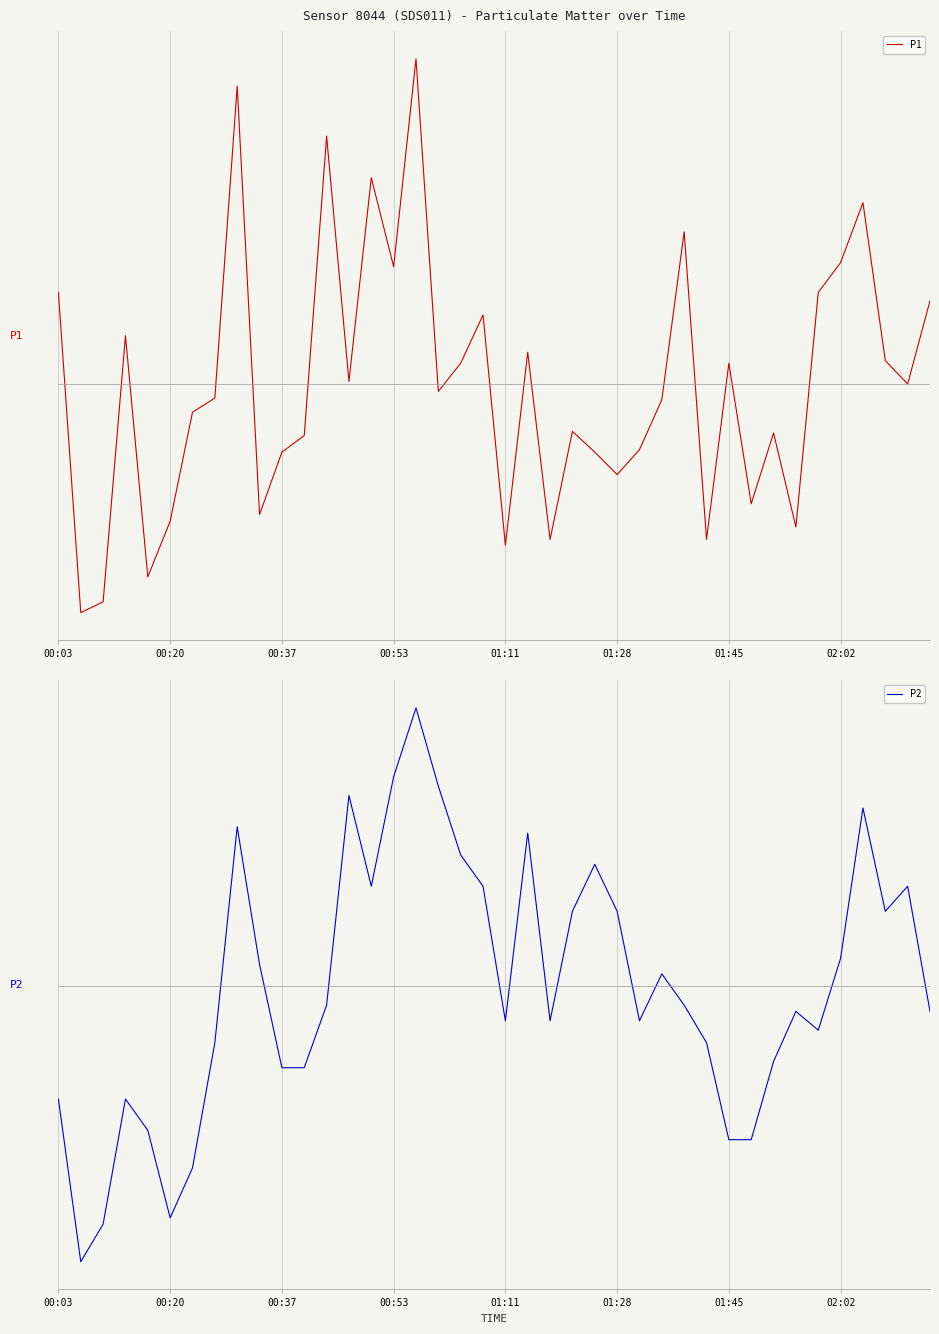

After their last crossing, which series has the higher values: P2 or P1?

P1